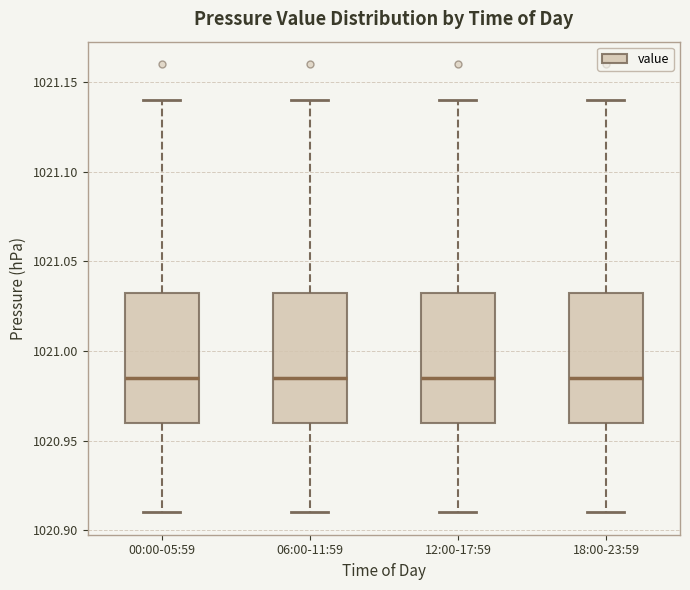

Reading left to right, read every box against the y-axis: the position of its median line, the range the box covers, and the ends of its whiskers. The values are not printed on the chart, so give them approximately, as read against the axis.

00:00-05:59: median 1020.985, box 1020.960 to 1021.035, whiskers 1020.910 to 1021.140
06:00-11:59: median 1020.985, box 1020.960 to 1021.035, whiskers 1020.910 to 1021.140
12:00-17:59: median 1020.985, box 1020.960 to 1021.035, whiskers 1020.910 to 1021.140
18:00-23:59: median 1020.985, box 1020.960 to 1021.035, whiskers 1020.910 to 1021.140